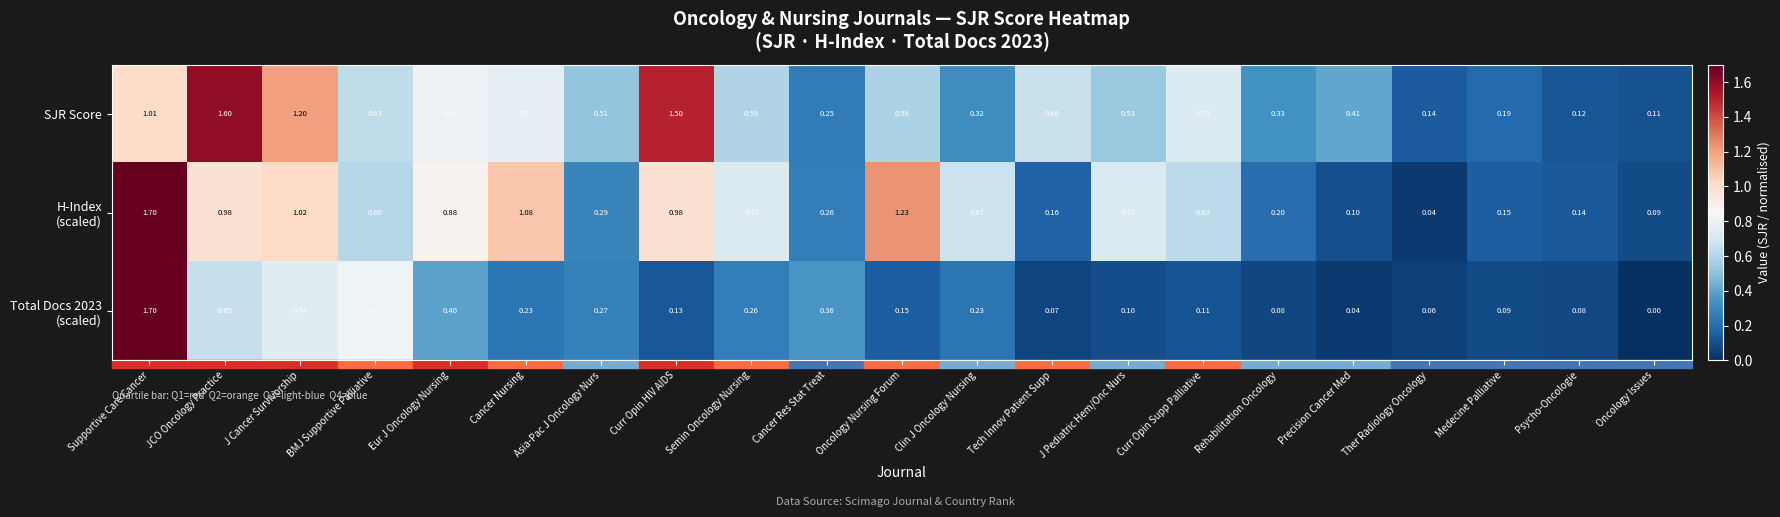

Which series has the largest total across all categories?

SJR Score